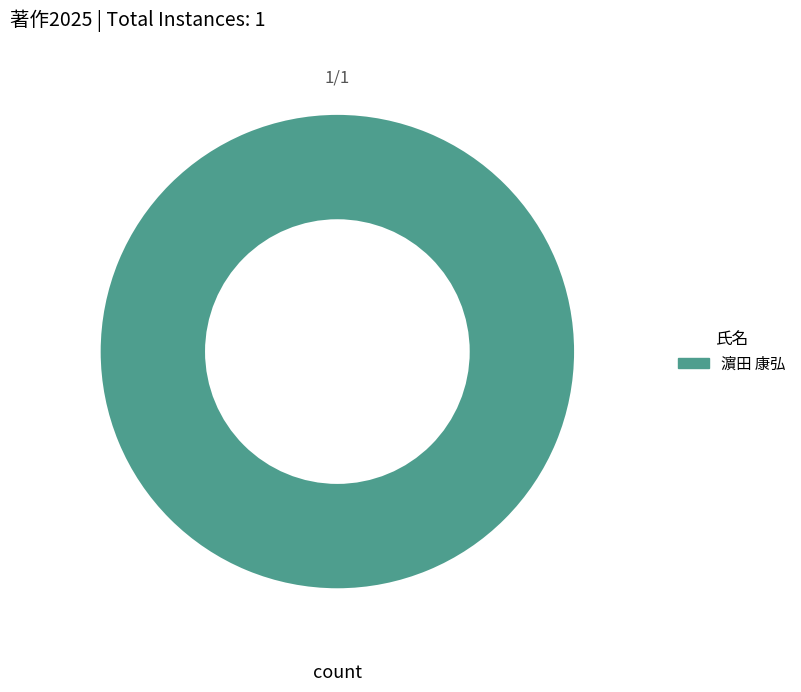

Is there any slice that represents more than half of the pie?

Yes